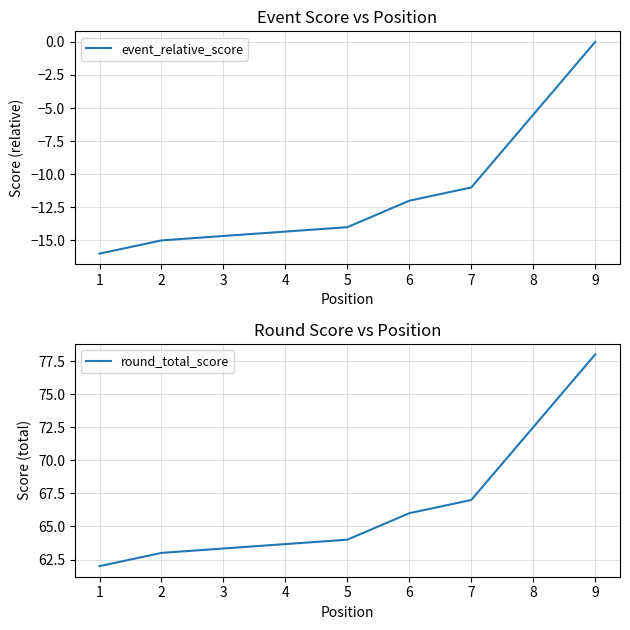

True or false: event_relative_score has more than 2 points higher than both neighbors.

False